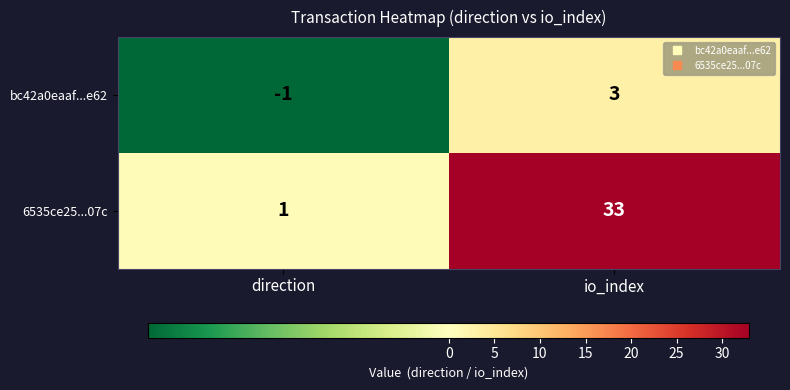

Rank the series by their maximum value, from highest to lowest.

6535ce25...07c, bc42a0eaaf...e62